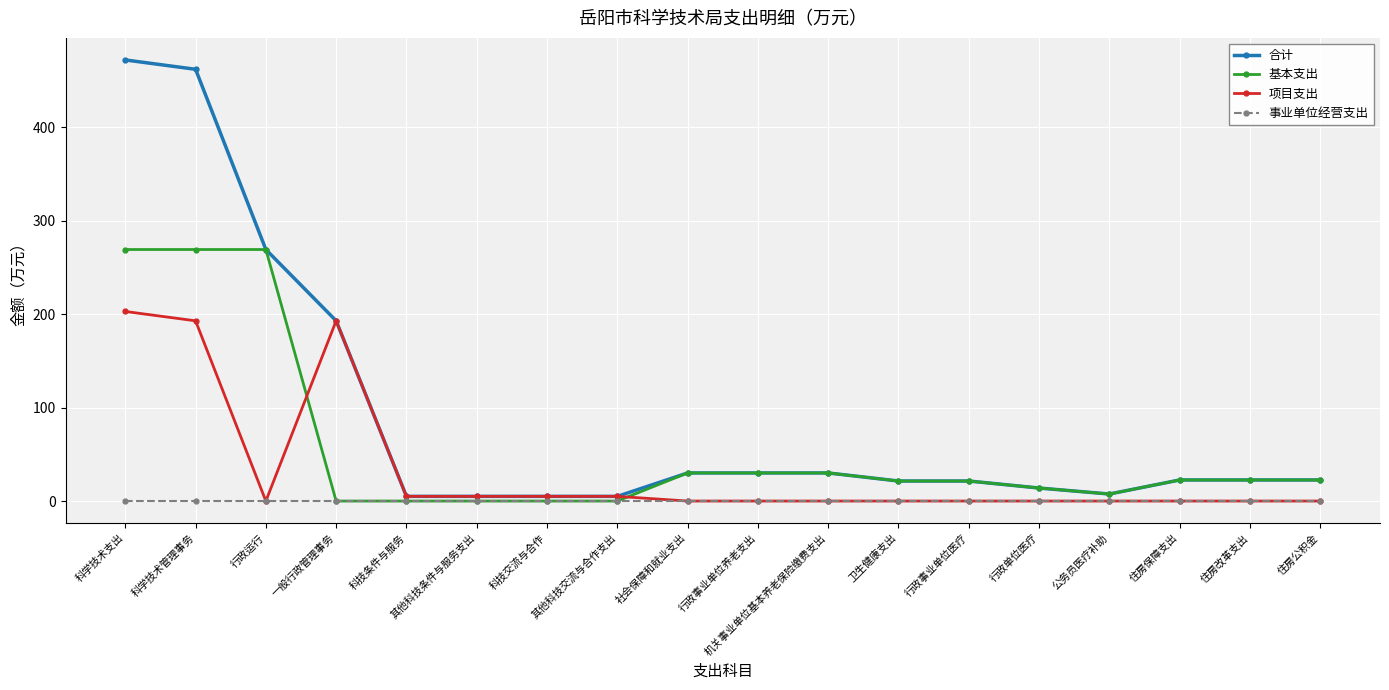

List the series in order of their peak value, highest first.

合计, 基本支出, 项目支出, 事业单位经营支出